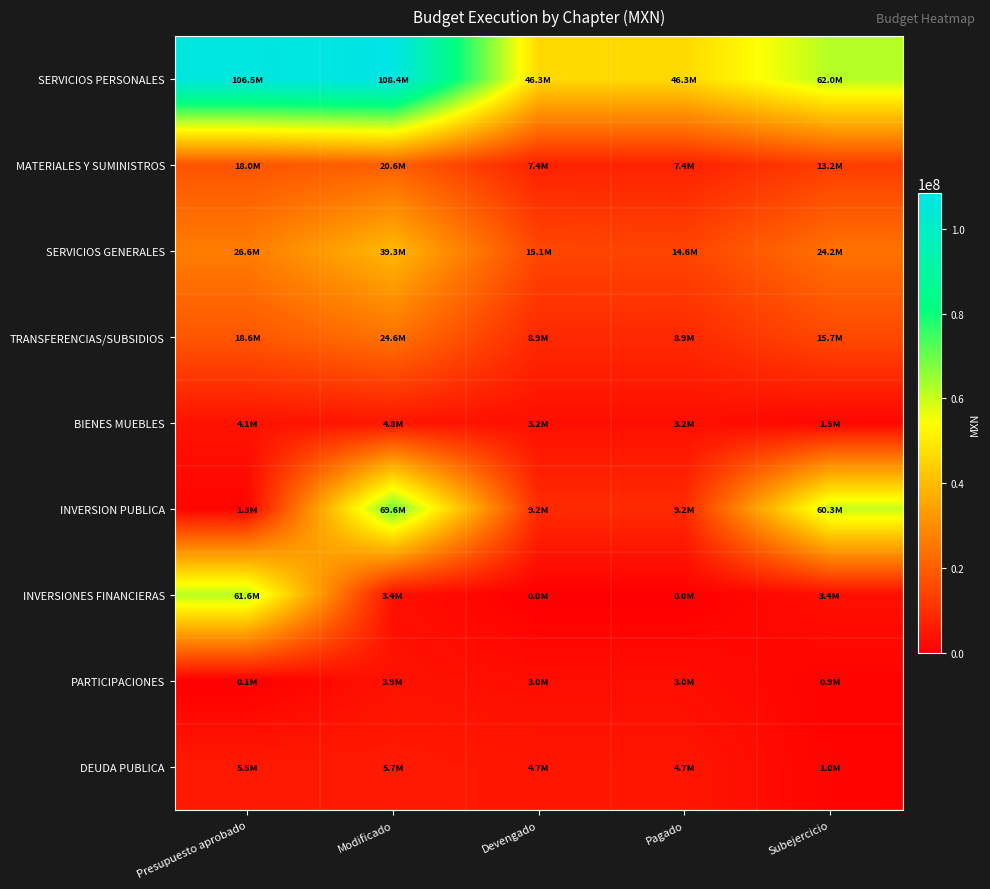

What is the maximum value shown in the chart?

108381755.0